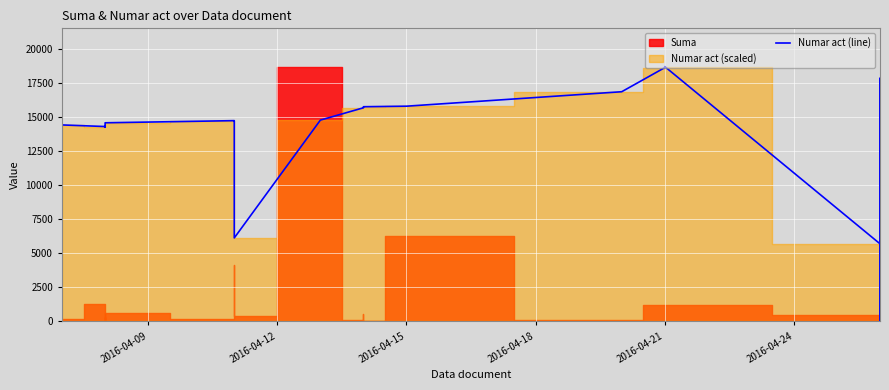

How many interior local valleys (lower than both neighbors) does the data have?

5